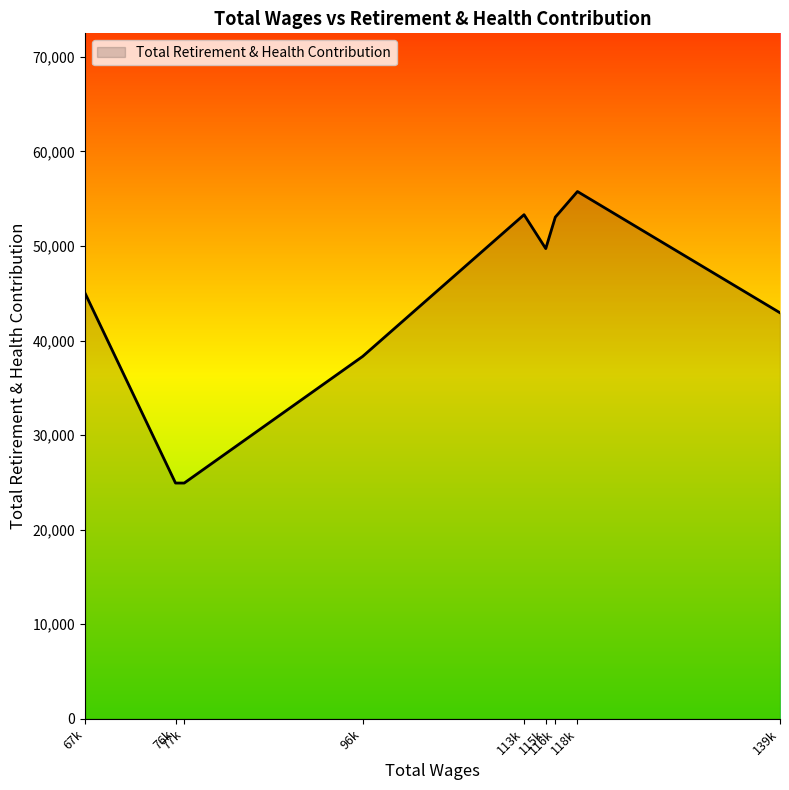

How many distinct data groups are displayed?

1